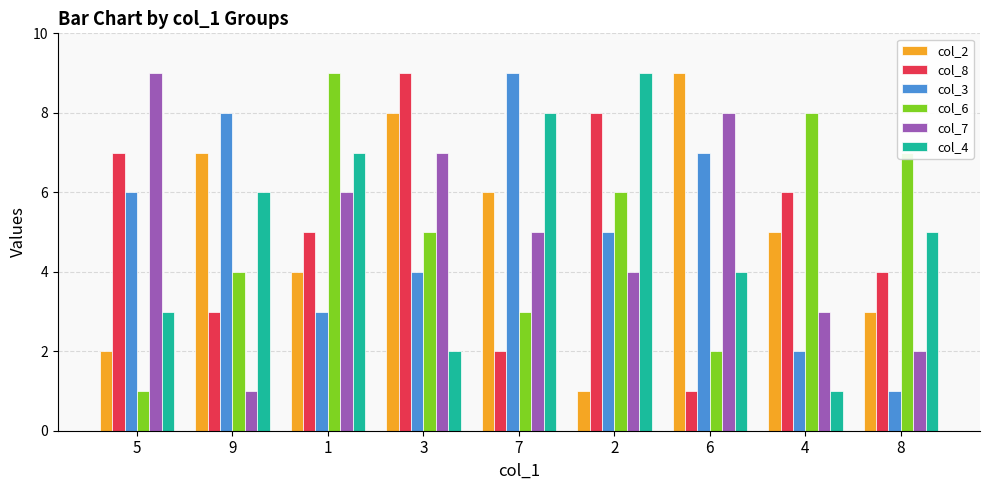

How many groups of bars are there?

9